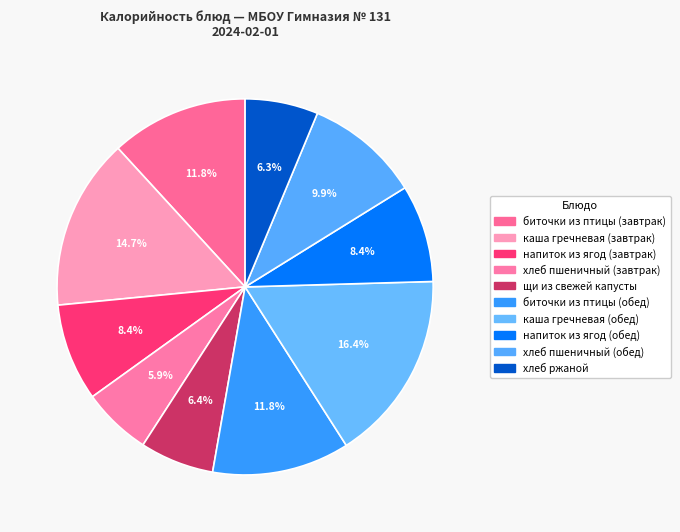

Count the number of slices in the pie.

10